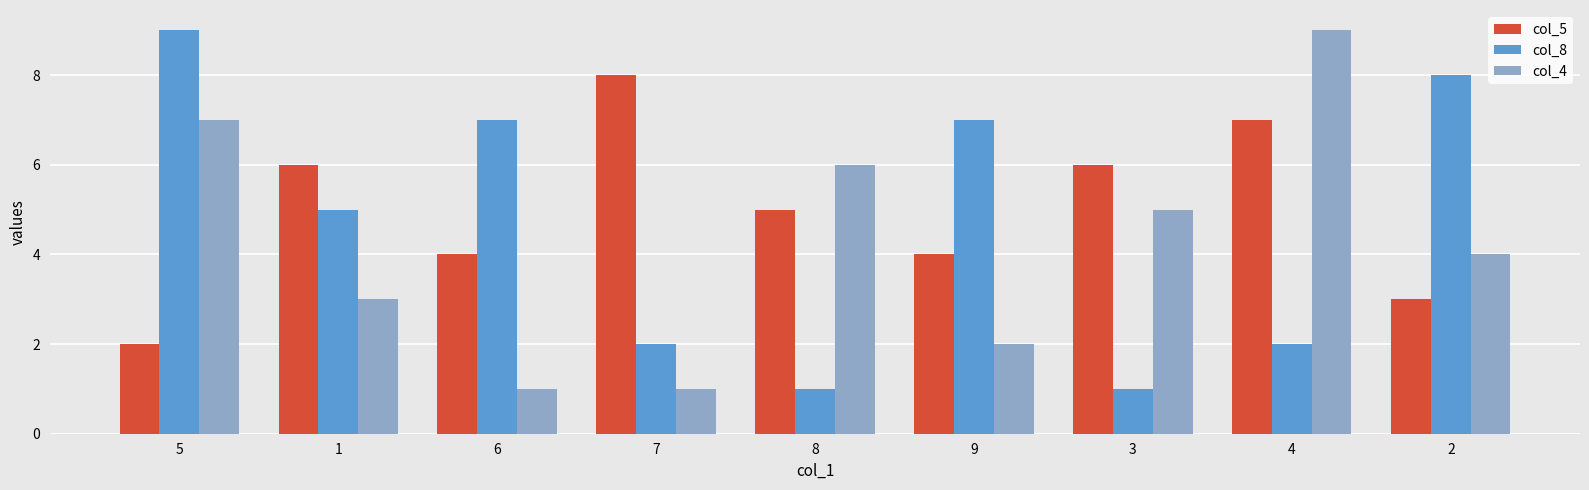

What is the minimum value shown in the chart?

1